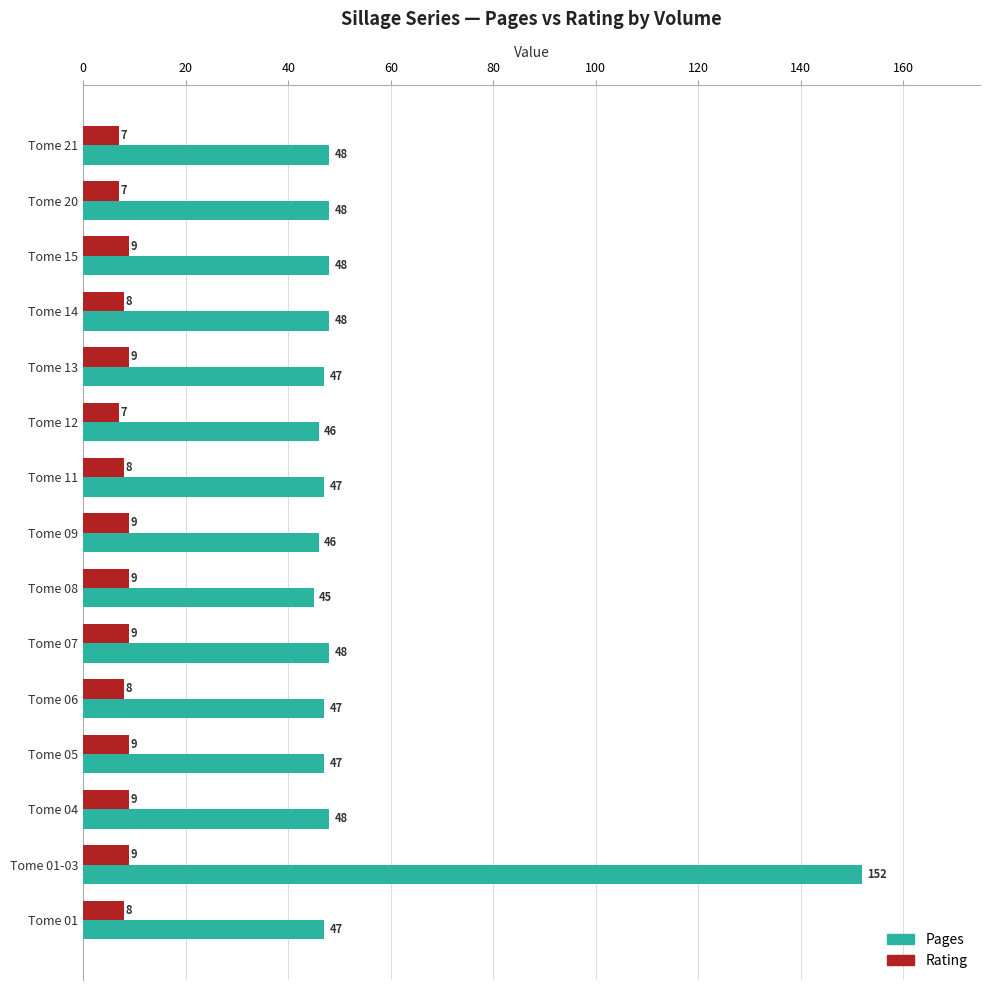

What are all the series names shown in the legend?

Pages, Rating